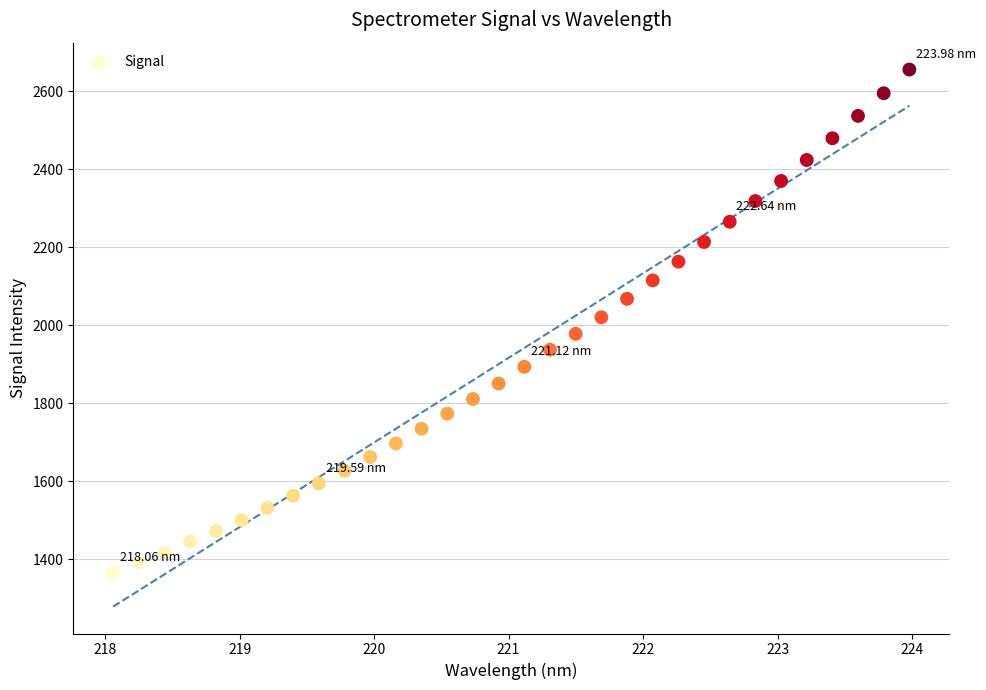

What is the range of Y values (max minus min)?

1289.1